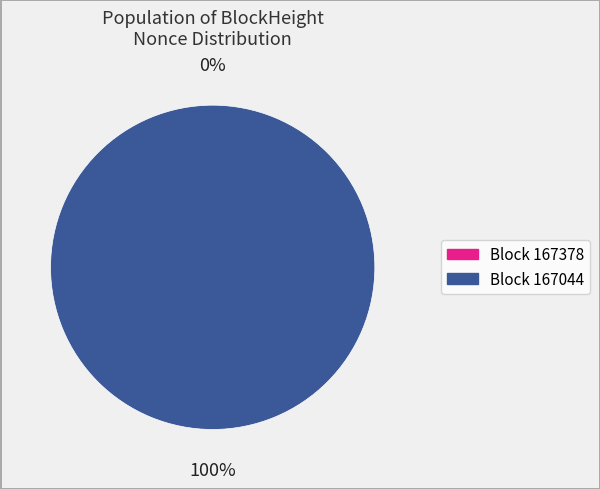

Combined, what portion of the pie is 167378 and 167044?

100.0%